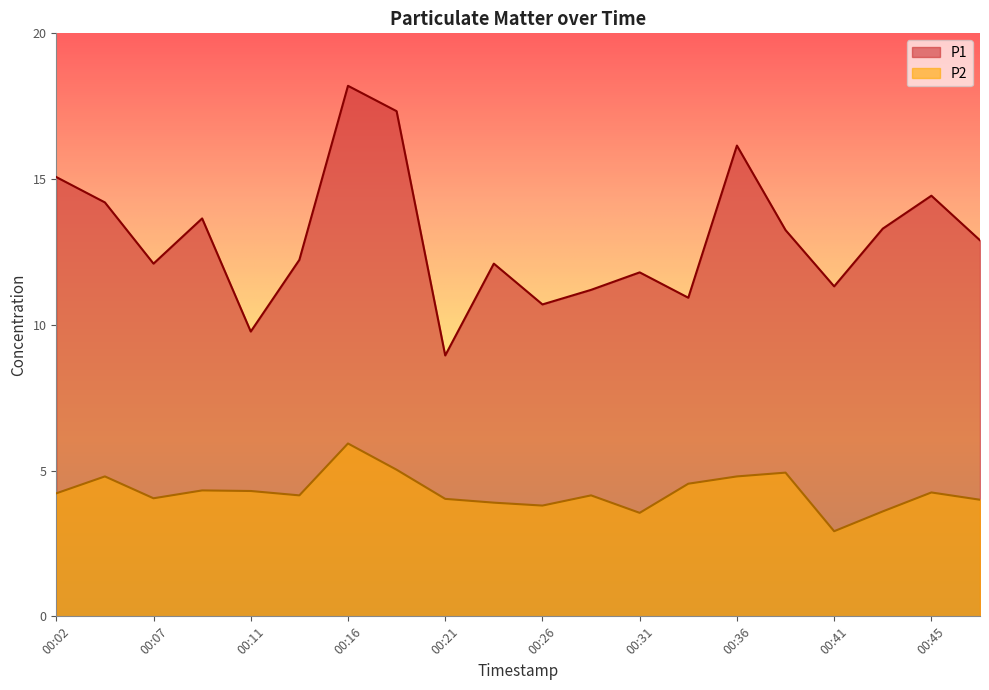

How many data points in P1 are less than 12?

7